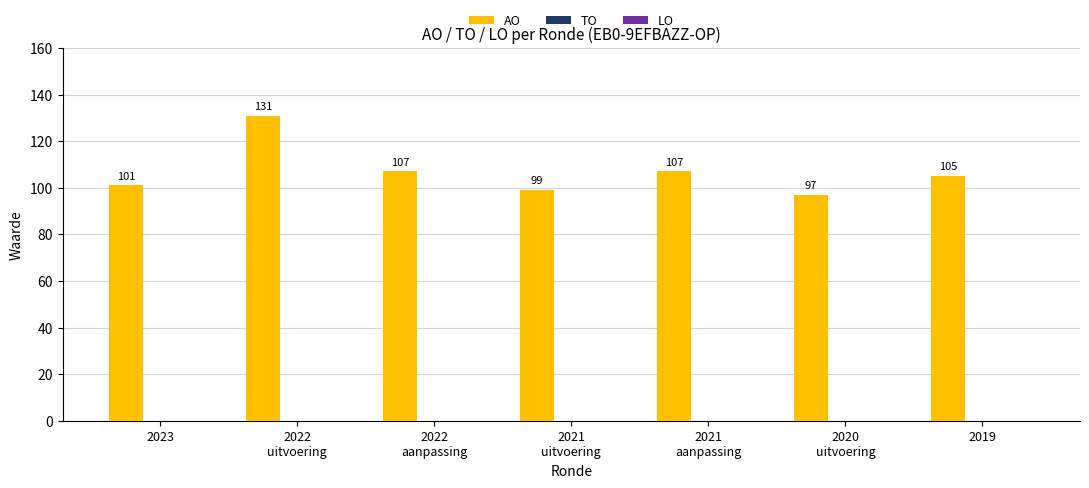

What is the difference between the maximum and minimum values?

34